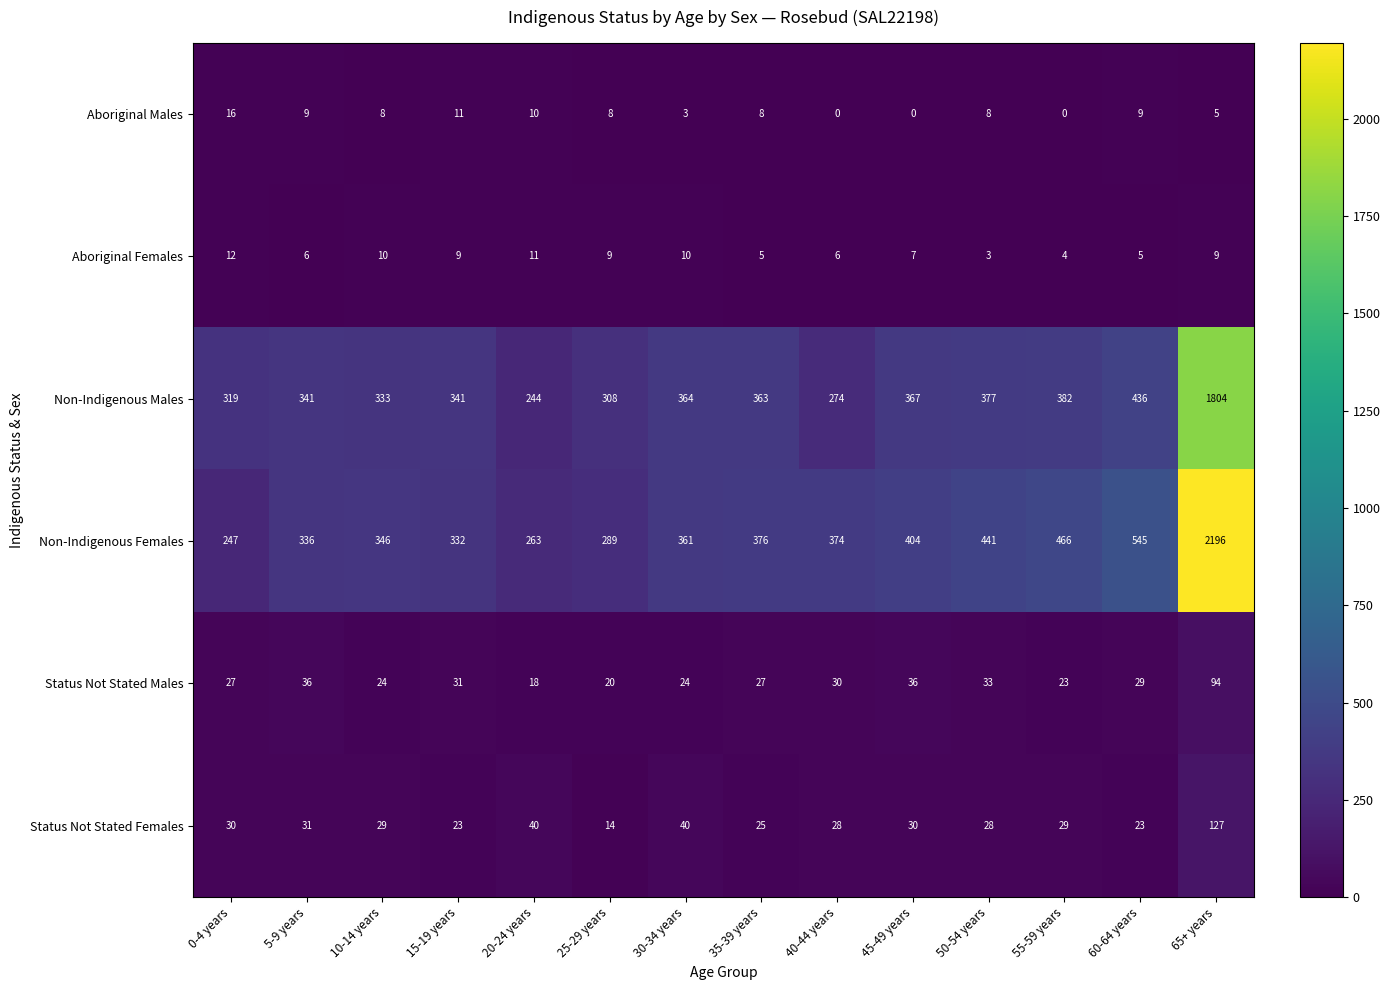

Which series has the largest range (max minus min)?

Non-Indigenous Females